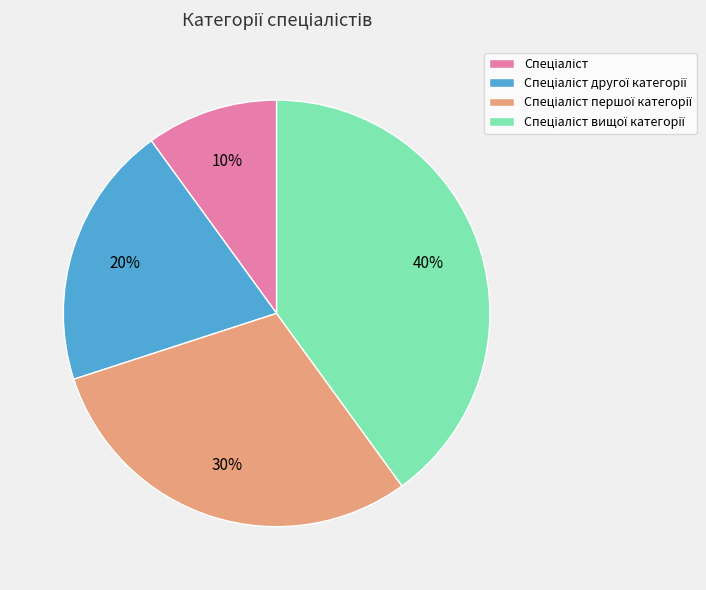

Is there any slice that represents more than half of the pie?

No